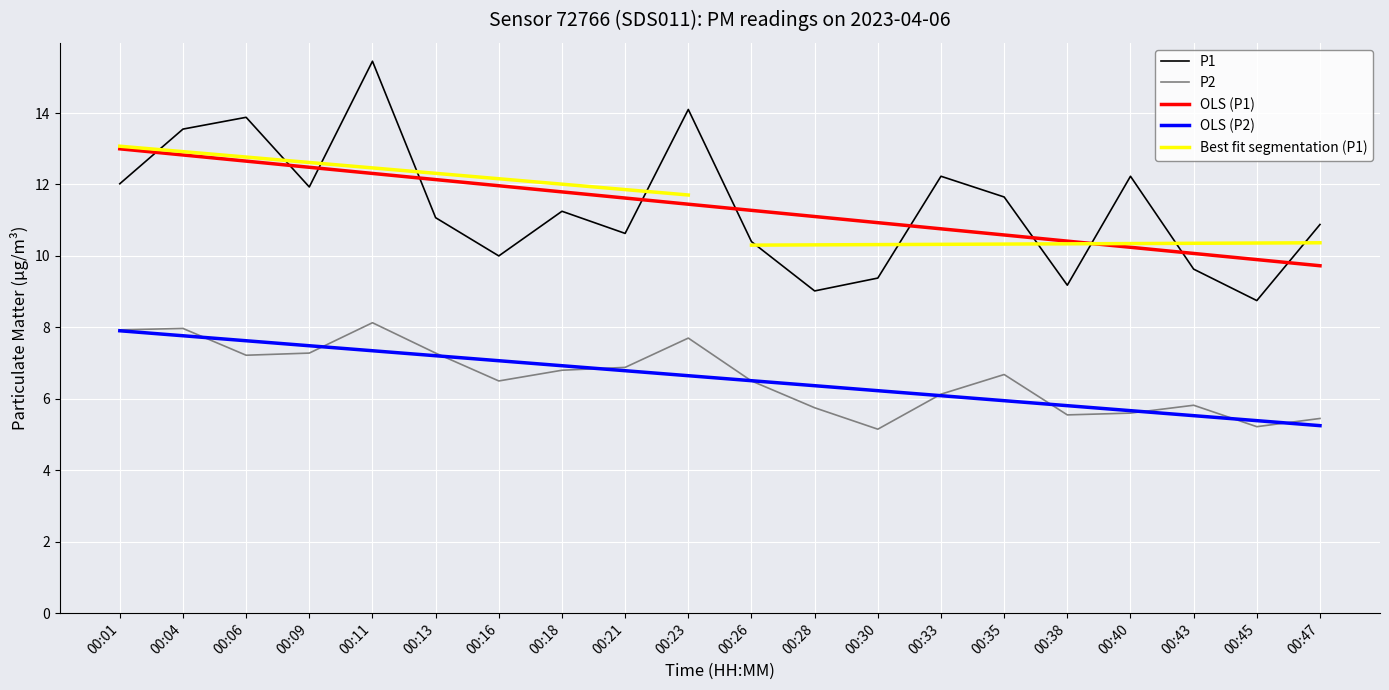

What is the value of the P2 point at the 7th from the left?

6.5